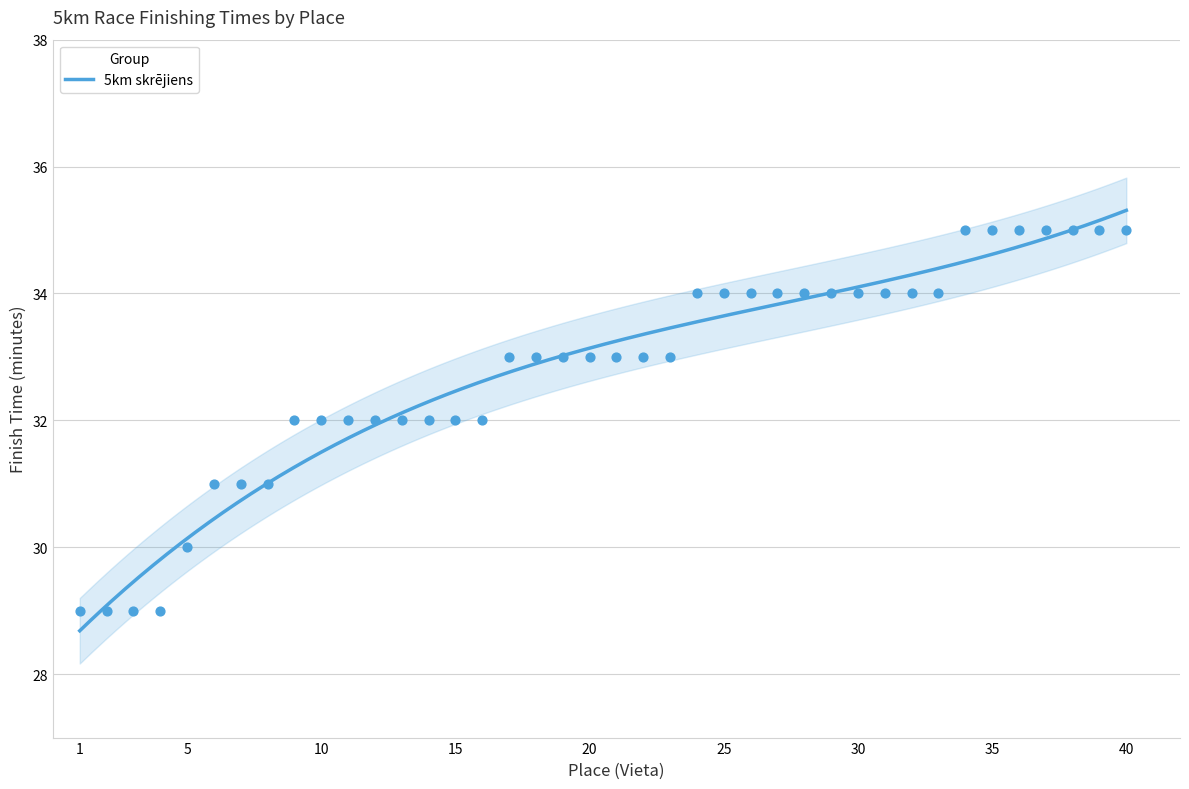

What is the change in value from 2 to 35?

+6